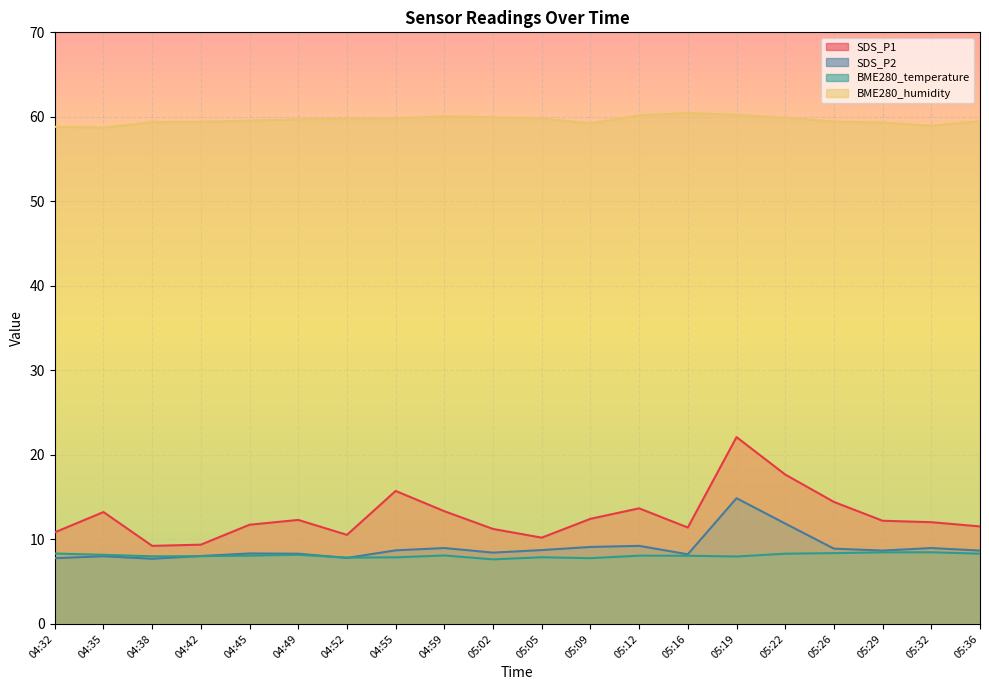

What position from the right is 05:29?

3